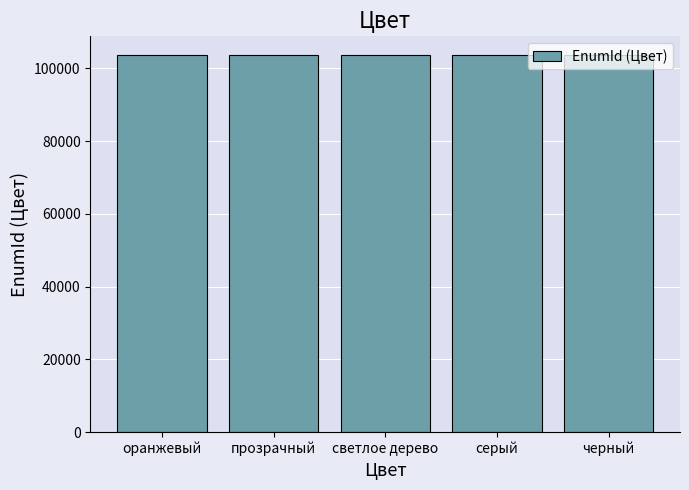

What is the difference between the maximum and minimum values?

4